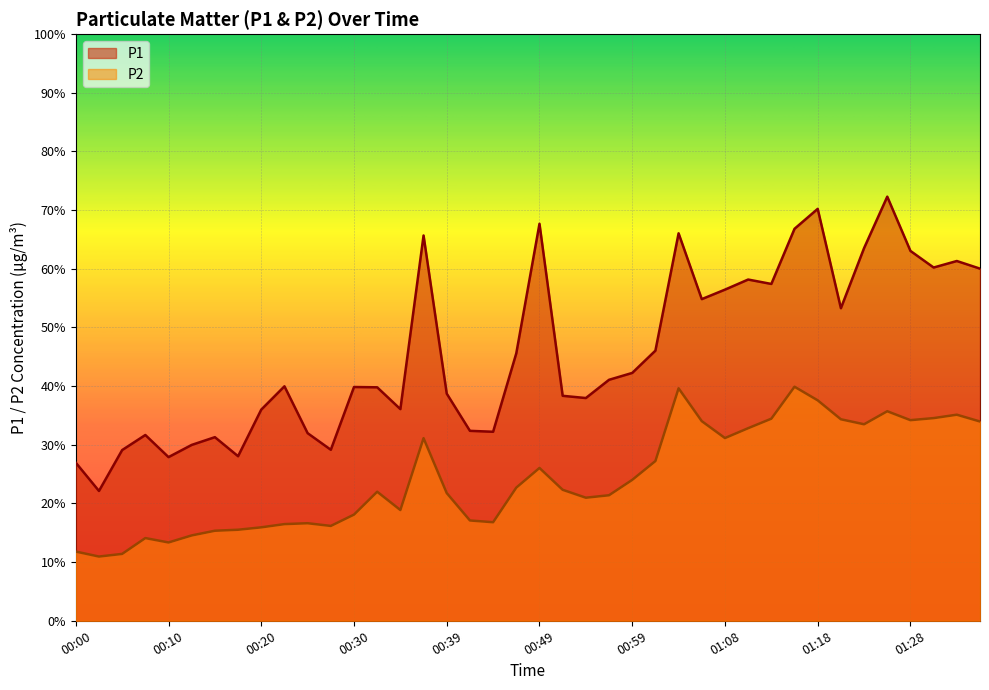

Which series has the largest total across all categories?

P1